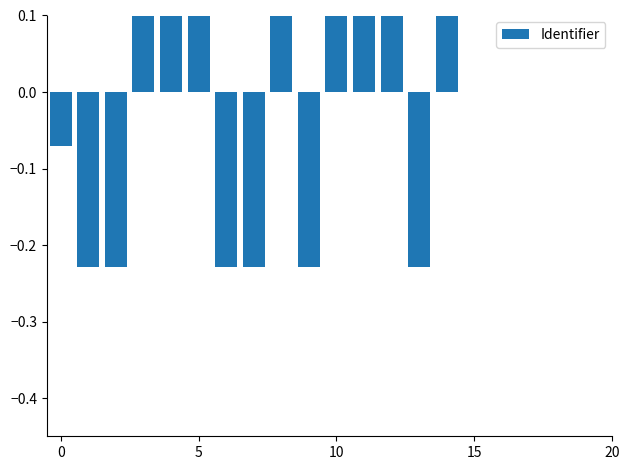

What is the value of the 5th bar from the left?

0.1